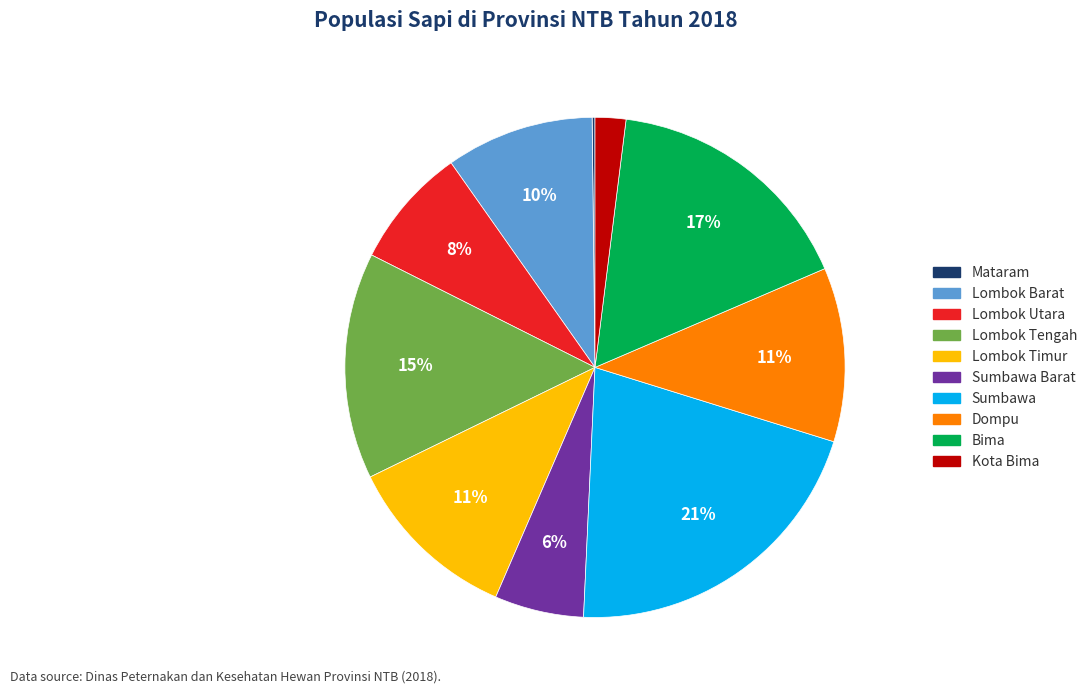

To the nearest percent, what is the difference between the largest and smallest slice percentages?

21%